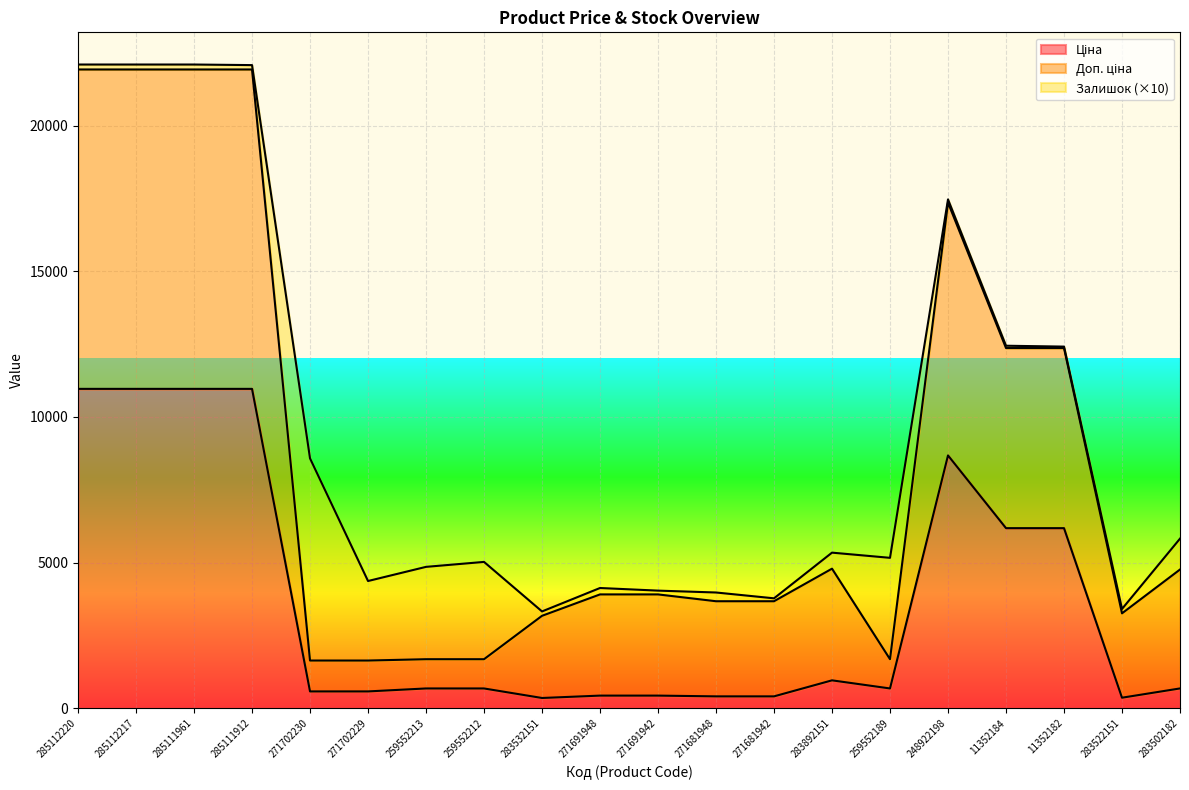

Read the Ціна value at 285111961.

10964.4